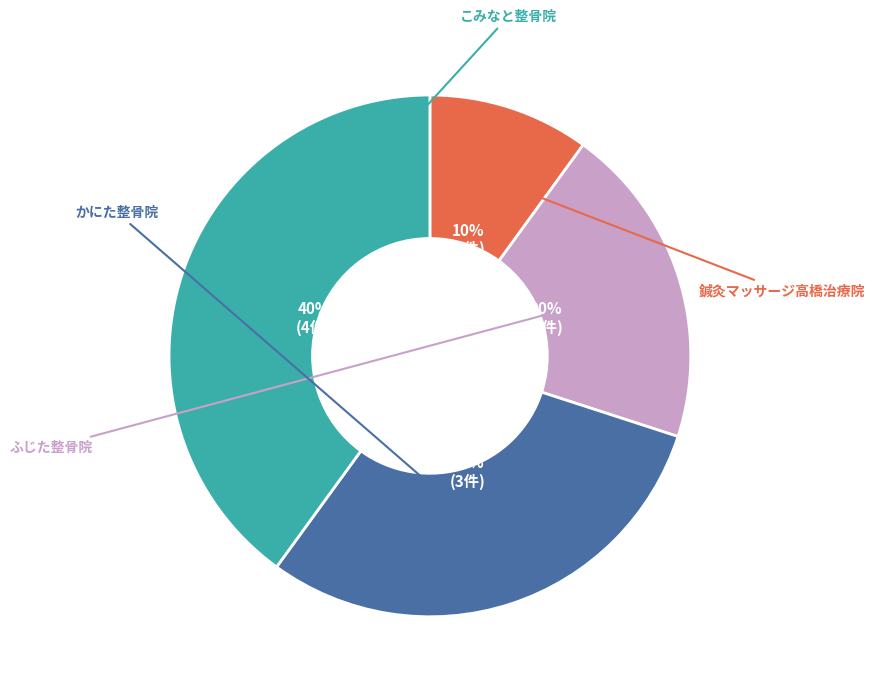

Count the number of slices in the pie.

4